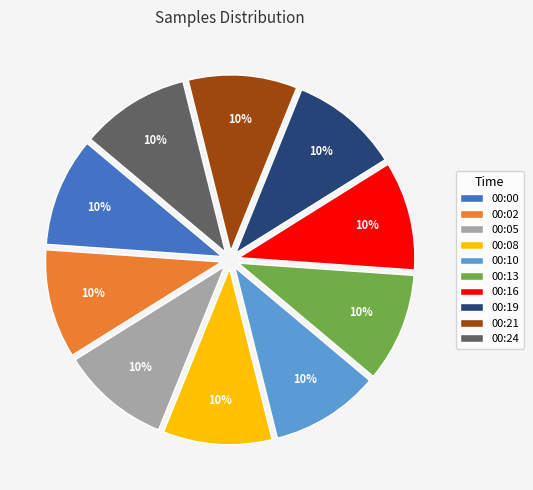

Is 00:05 the majority of the pie?

No